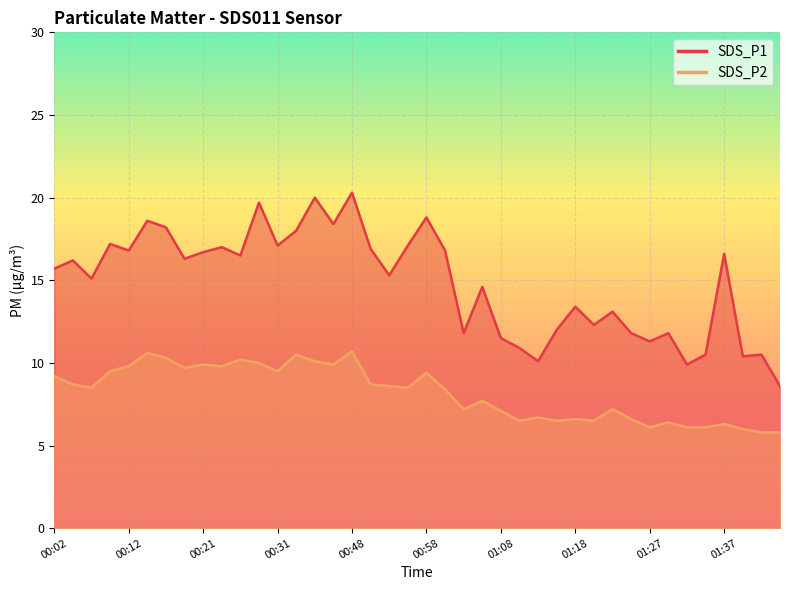

Where does the SDS_P1 series first go above 16?

00:04